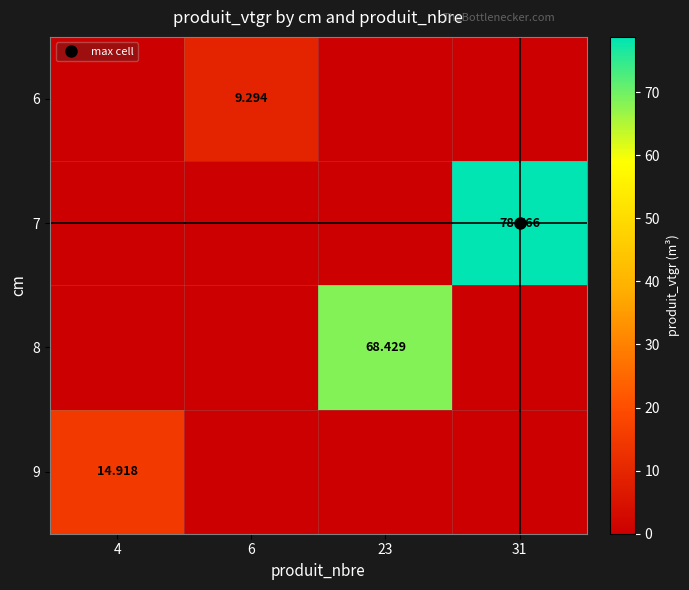

How many positive values does the 6 series have?

1